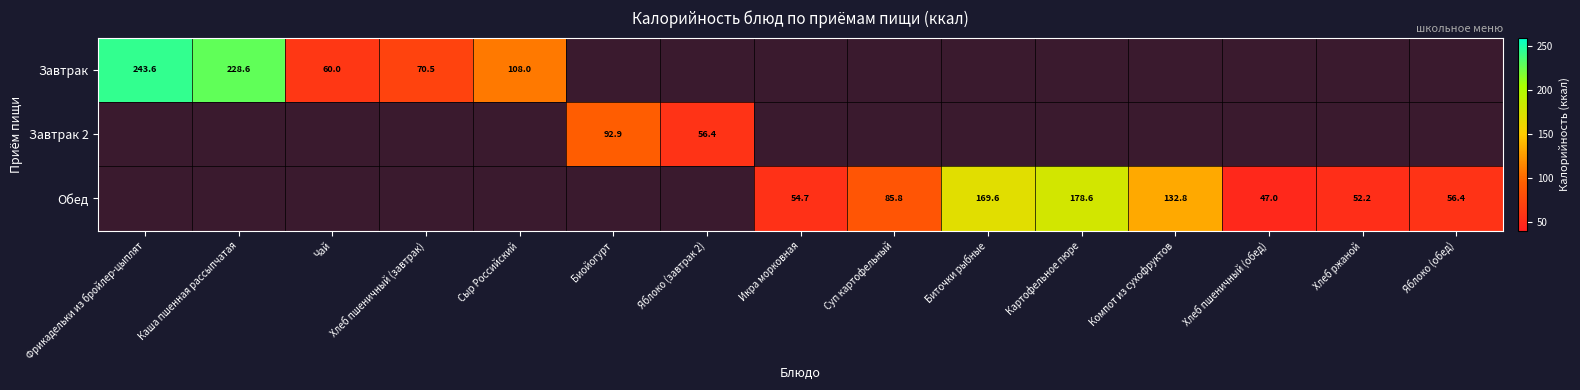

Count the number of categories in the chart.

15